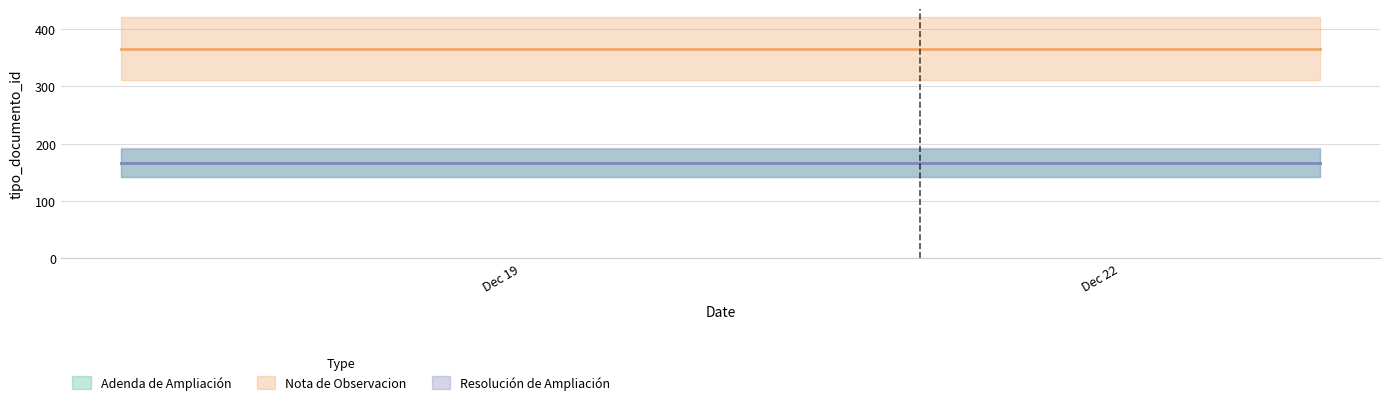

The Nota de Observacion series shows 366 at 2019-12-17. True or false?

True